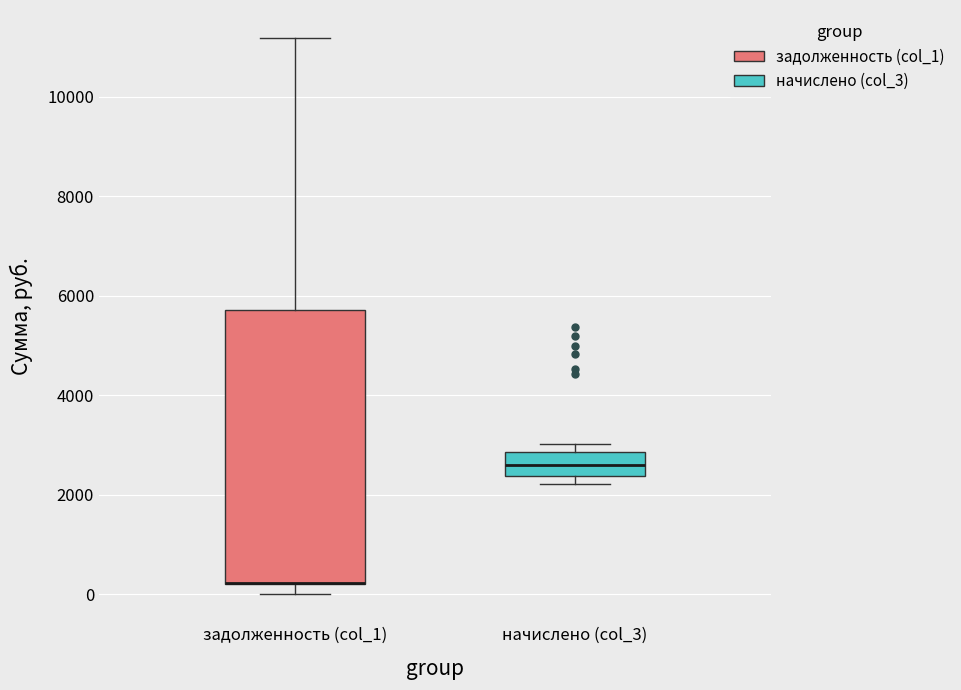

Where is the lower edge of the box for начислено (col_3) on the y-axis? The values are not printed on the chart, so give them approximately, as read against the axis.

2400